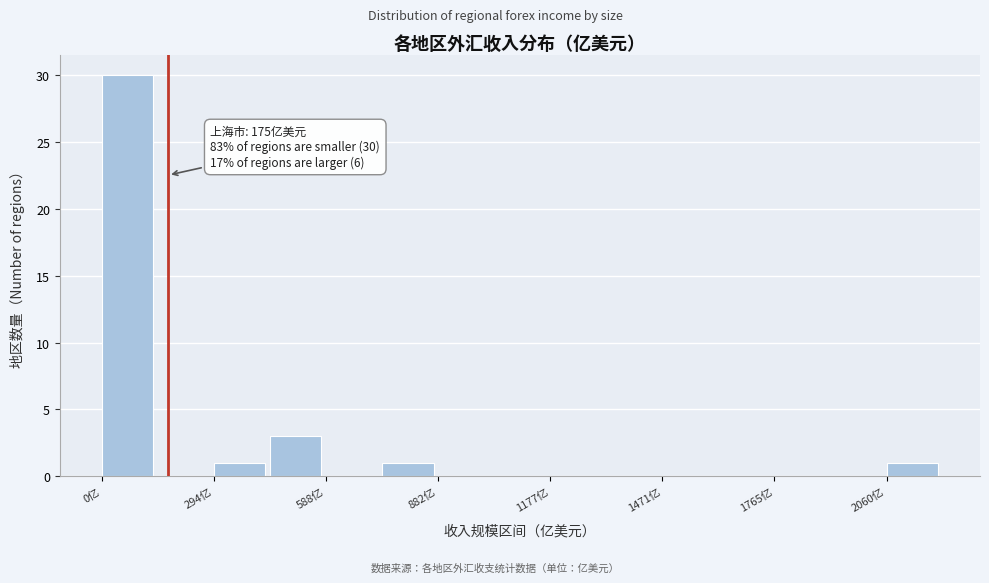

Around what value on the x-axis is the tallest bar? Give the approximate position of its centre, as read against the axis.

50